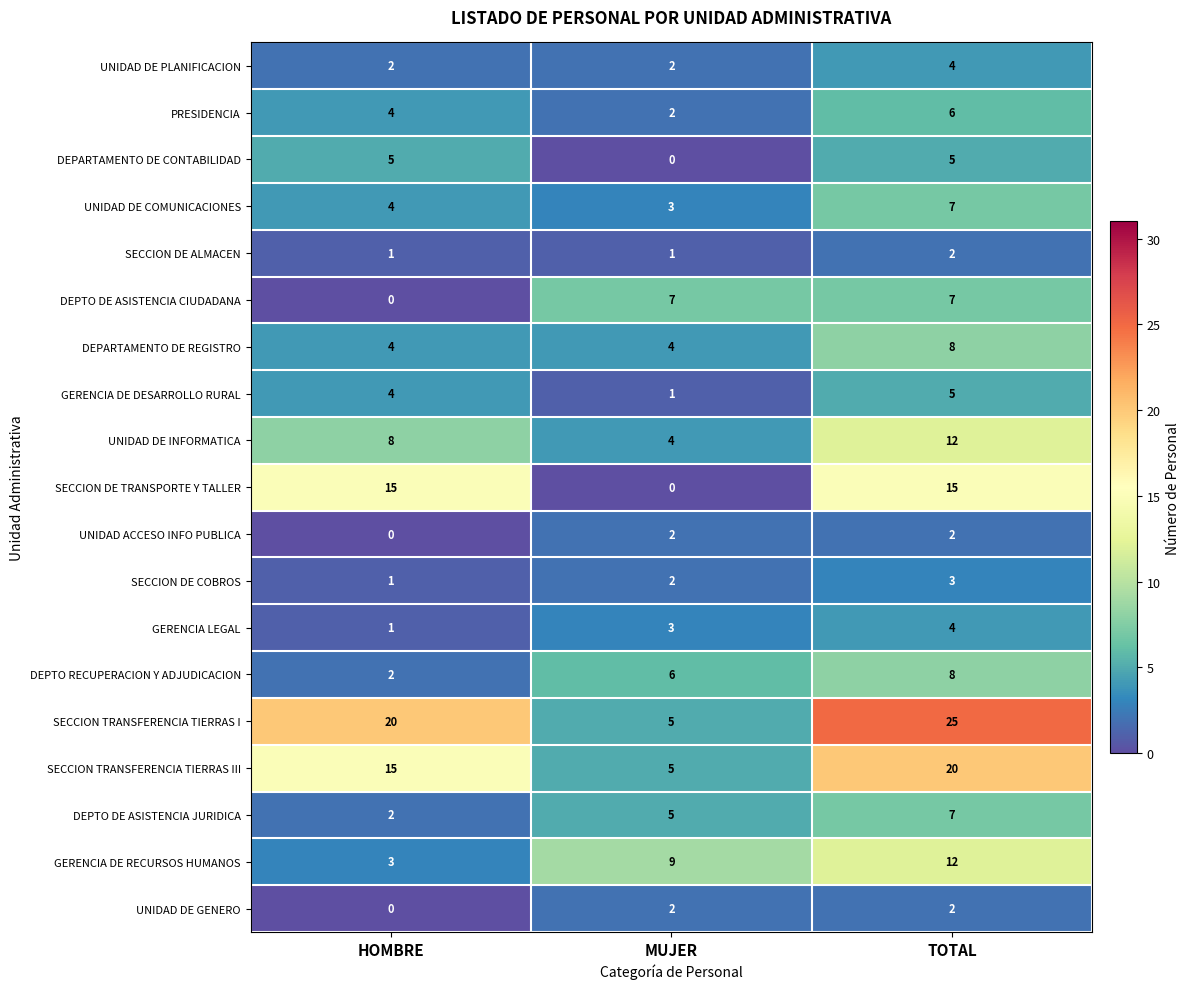

What is the lowest value of the GERENCIA DE RECURSOS HUMANOS series?

3